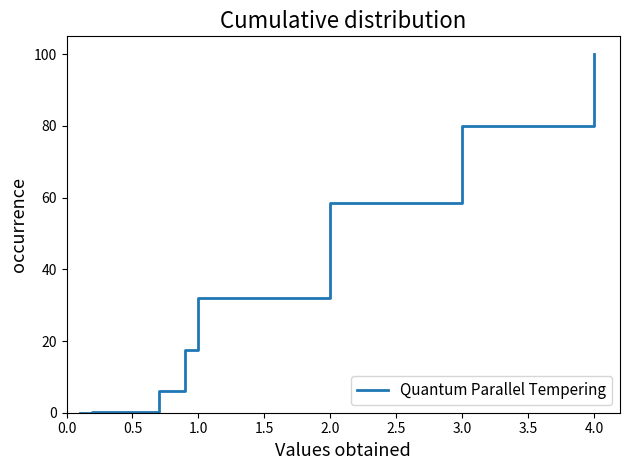

What is the greatest value displayed?

100.0